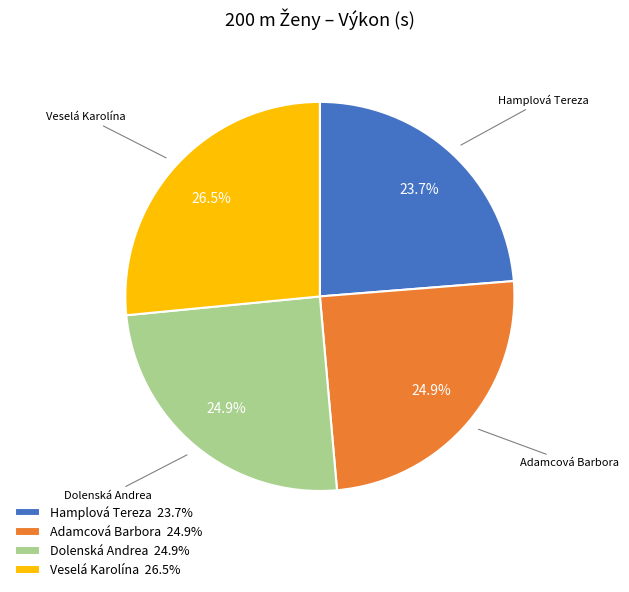

What percentage is NOT represented by Adamcová Barbora?

75.1%